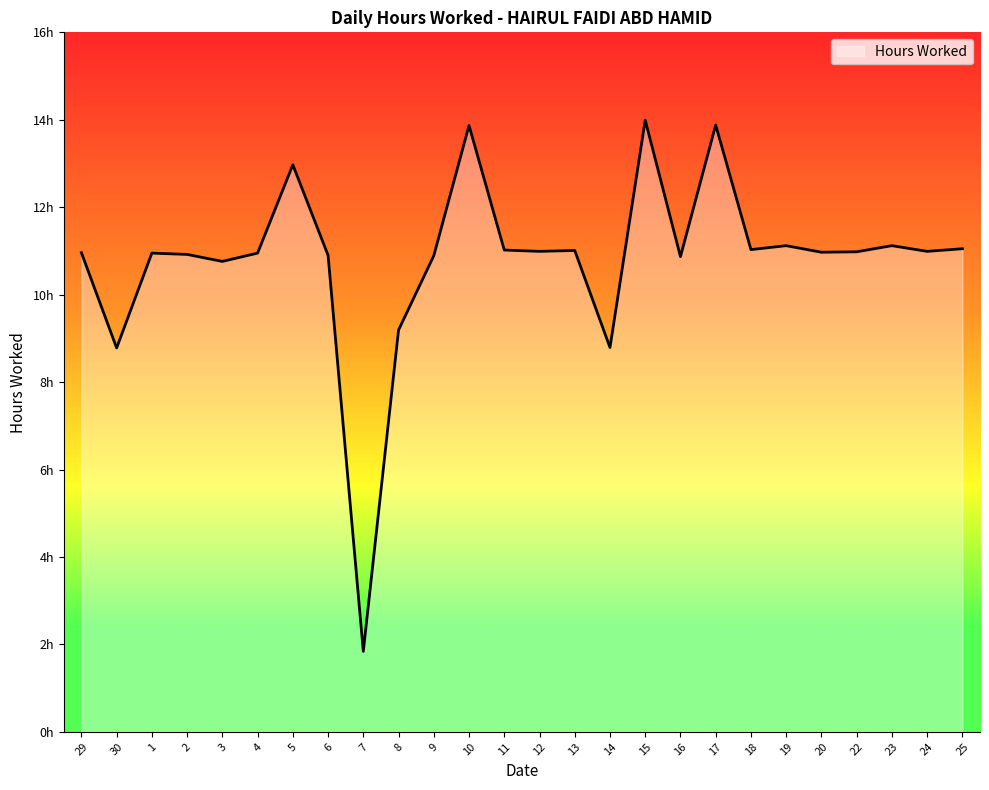

Does the chart have visible grid lines?

No